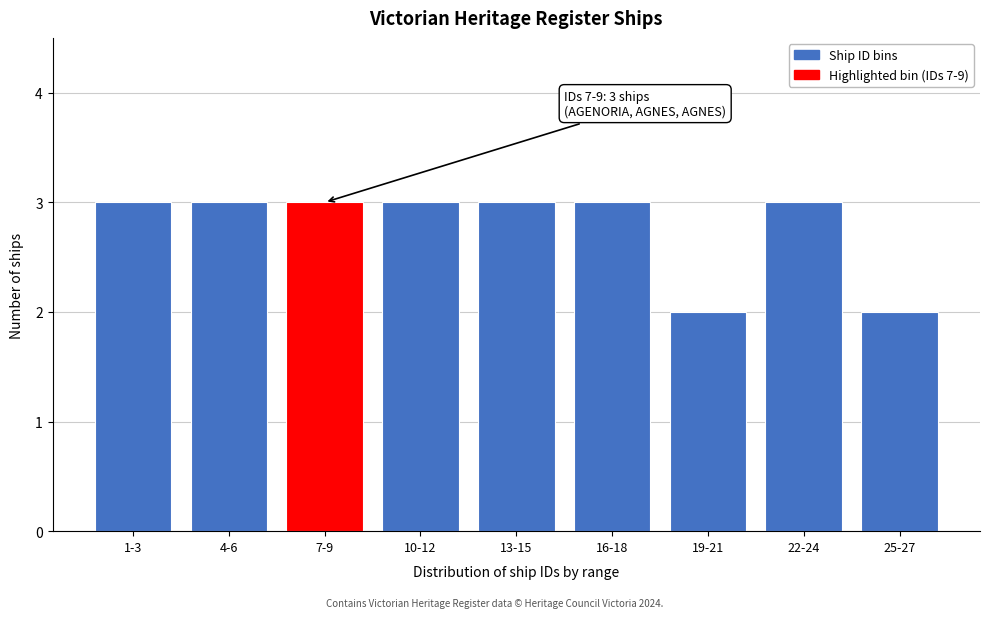

Reading right to left, list all the values displayed in this chart.

25-27=2	22-24=3	19-21=2	16-18=3	13-15=3	10-12=3	7-9=3	4-6=3	1-3=3